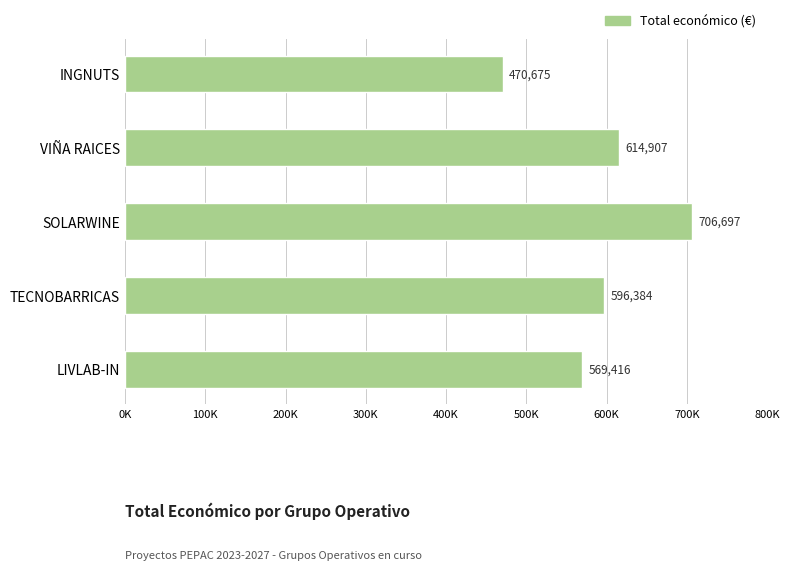

Rank the categories by value from lowest to highest.

INGNUTS, LIVLAB-IN, TECNOBARRICAS, VIÑA RAICES, SOLARWINE